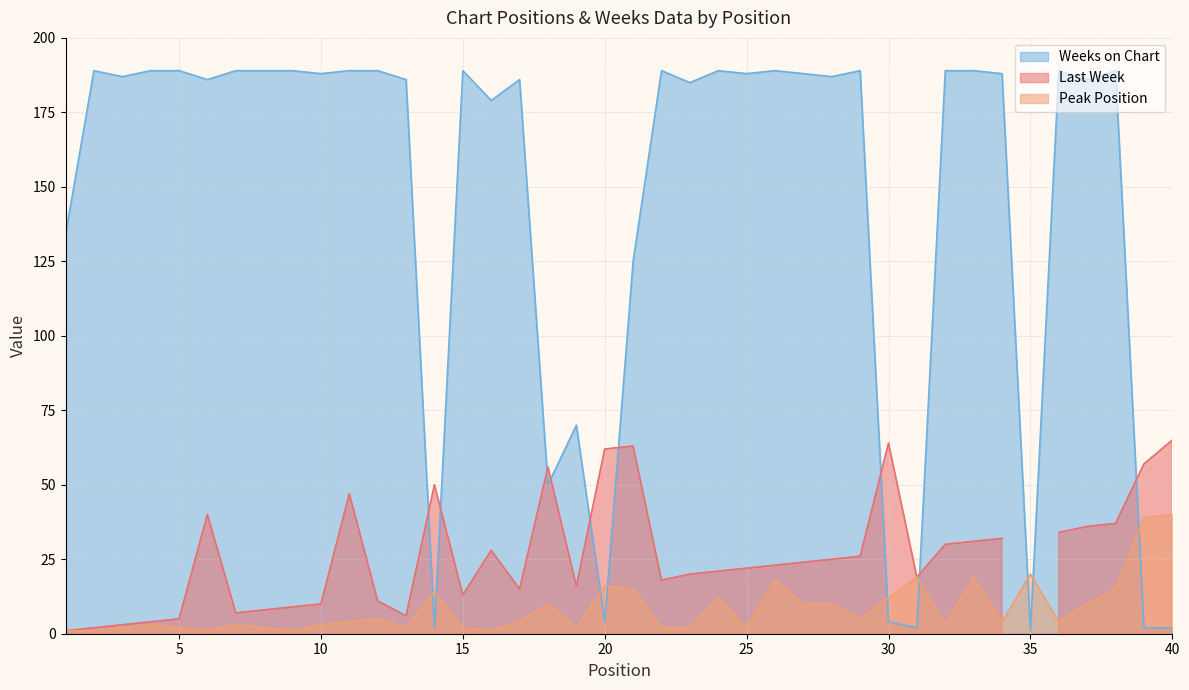

At which category does Peak Position reach its first local peak?

4